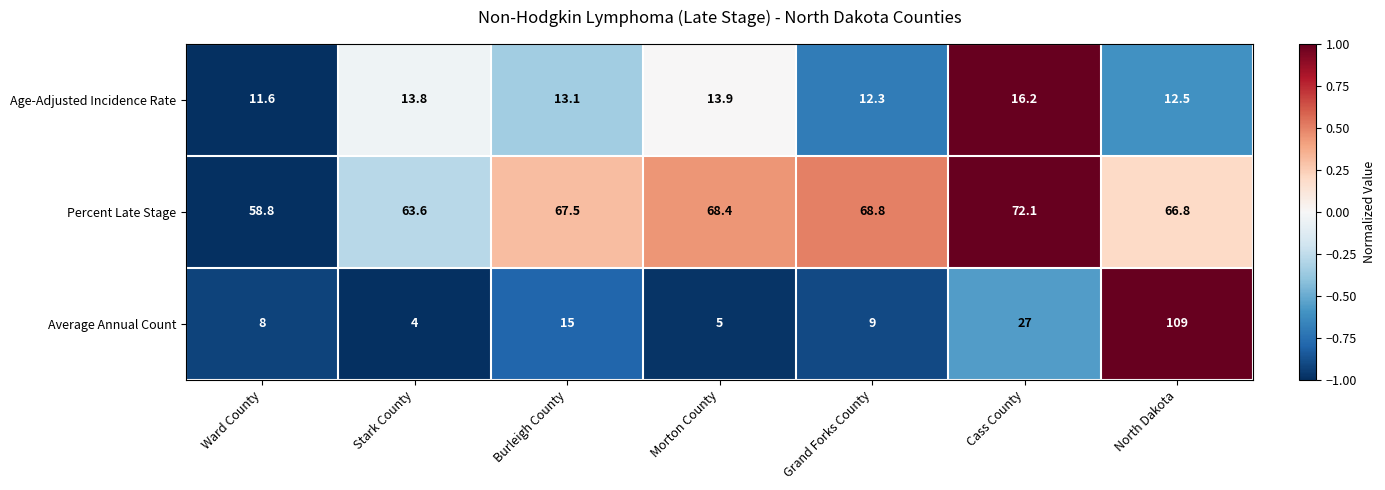

Which category has the highest value across all series?

North Dakota